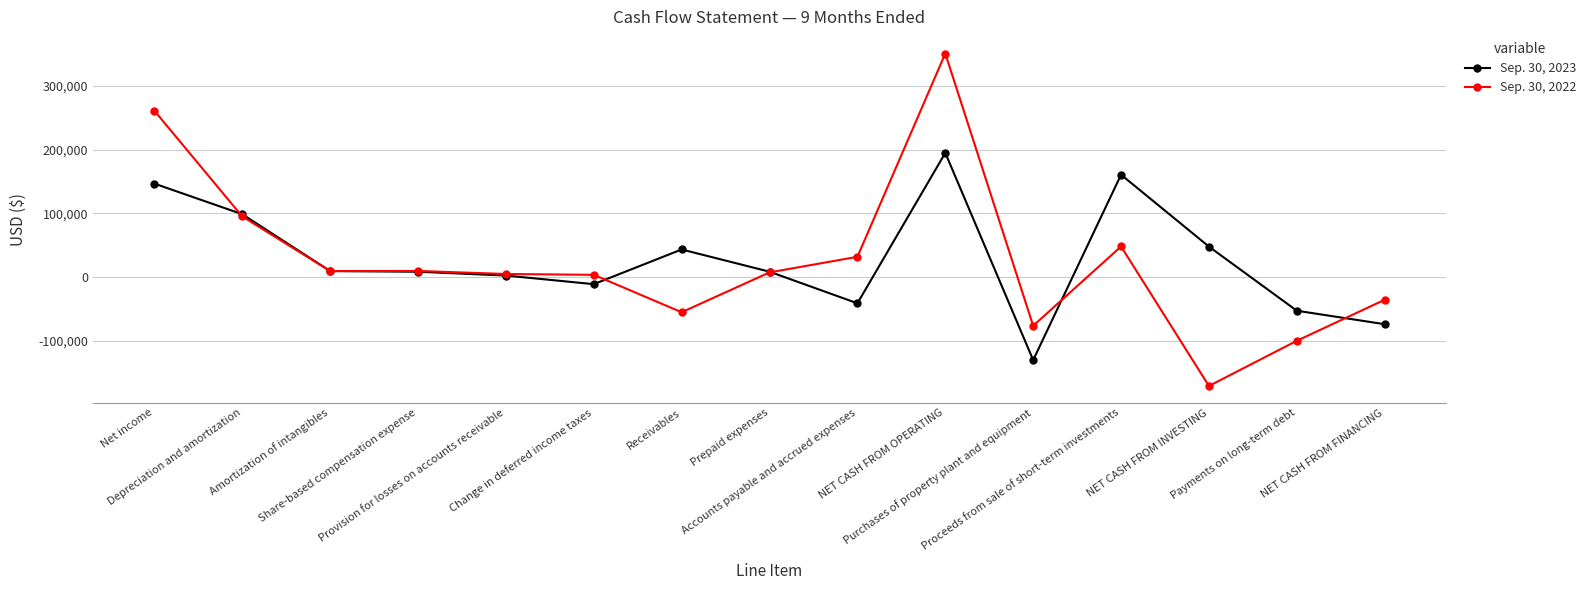

The Sep. 30, 2023 series shows -52489 at Payments on long-term debt. True or false?

True